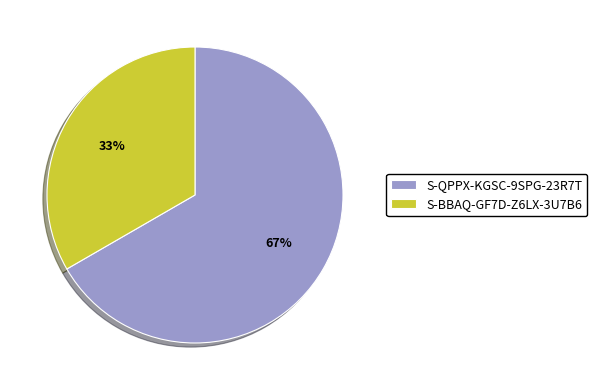

Rank the categories by value from highest to lowest.

S-QPPX-KGSC-9SPG-23R7T, S-BBAQ-GF7D-Z6LX-3U7B6